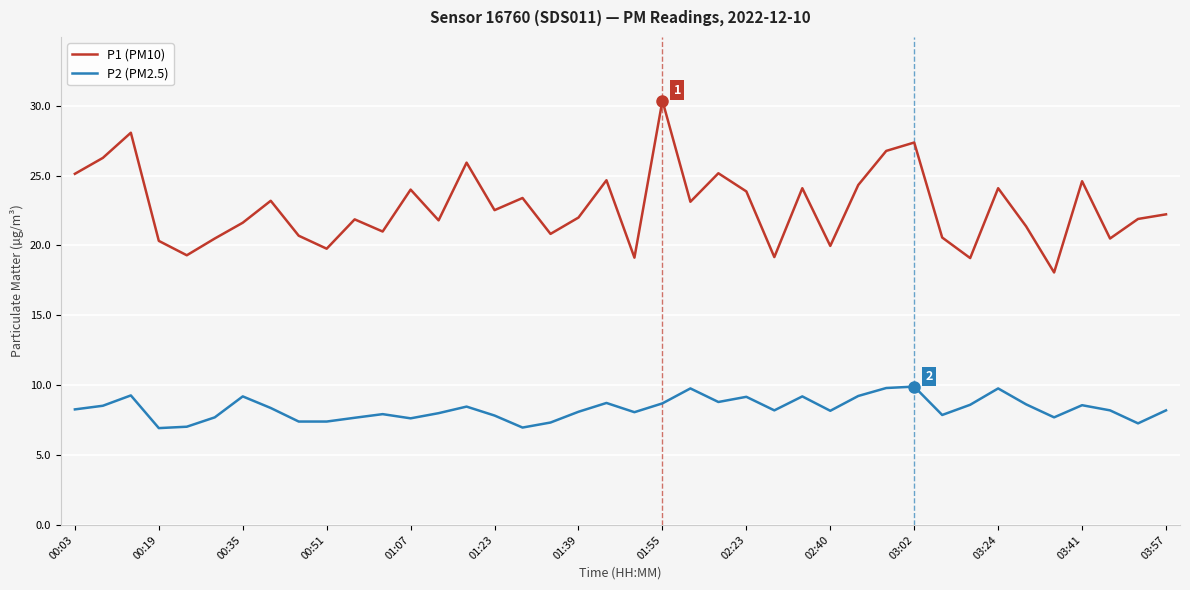

What is the minimum value shown in the chart?

6.9